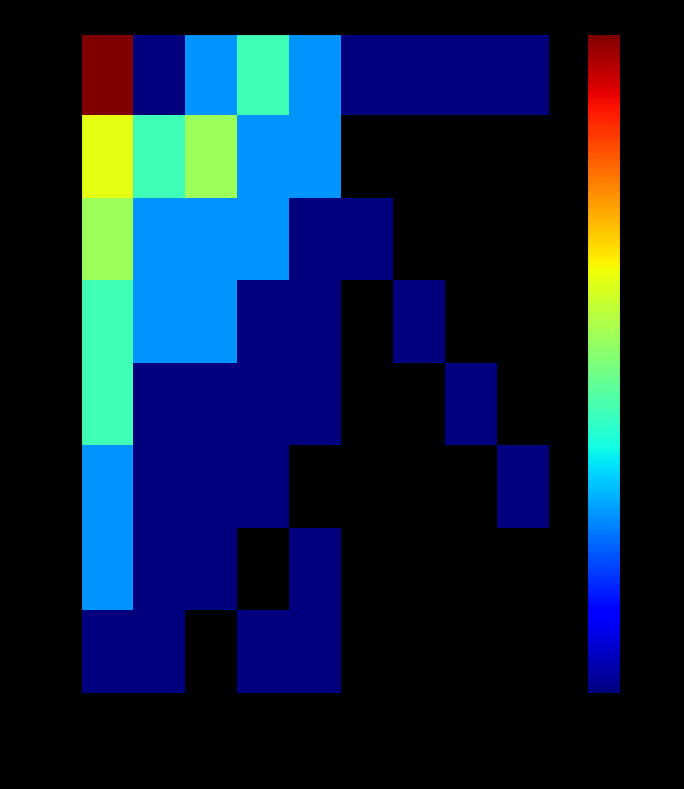

What is the highest value of the 23年度 series?

13.0